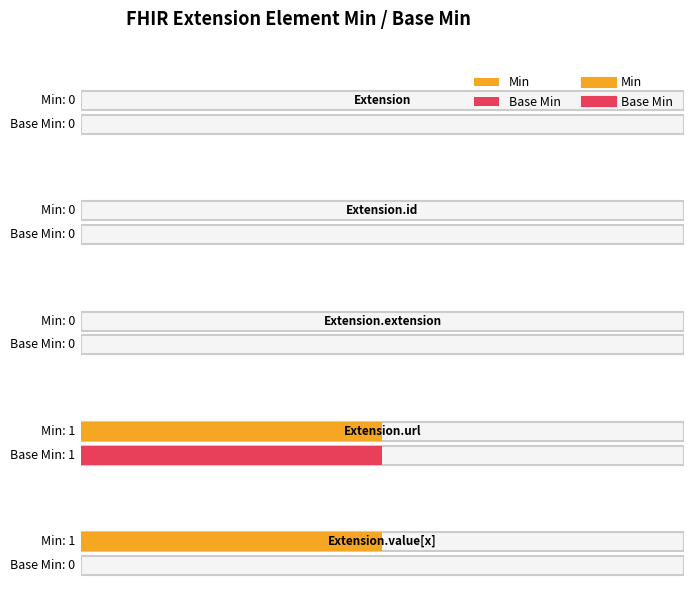

Count the number of categories in the chart.

5